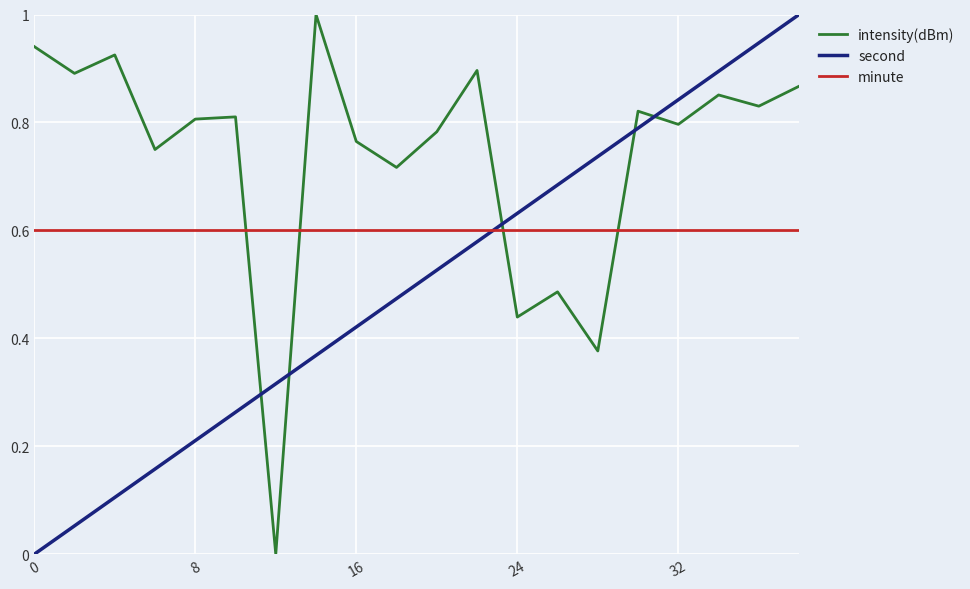

What is the maximum value shown in the chart?

1.0